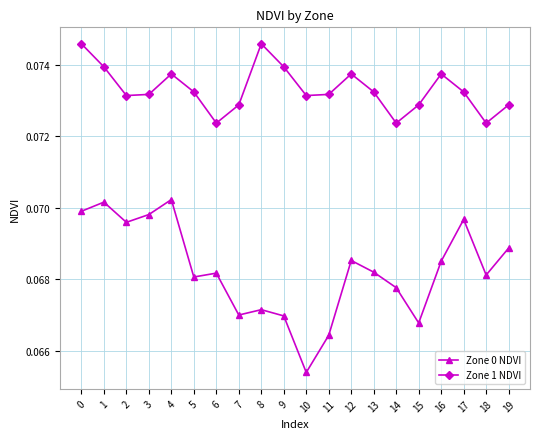

List the series in order of their overall mean, lowest first.

Zone 0 NDVI, Zone 1 NDVI